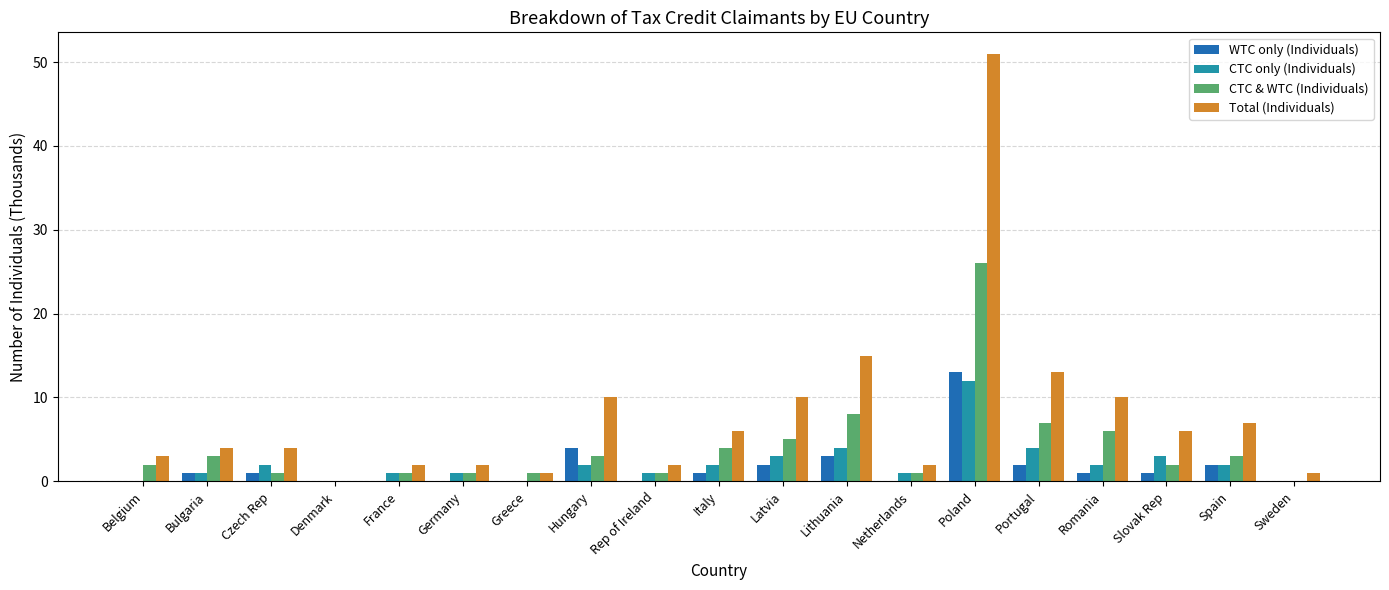

What is the total value across all series at Portugal?

26